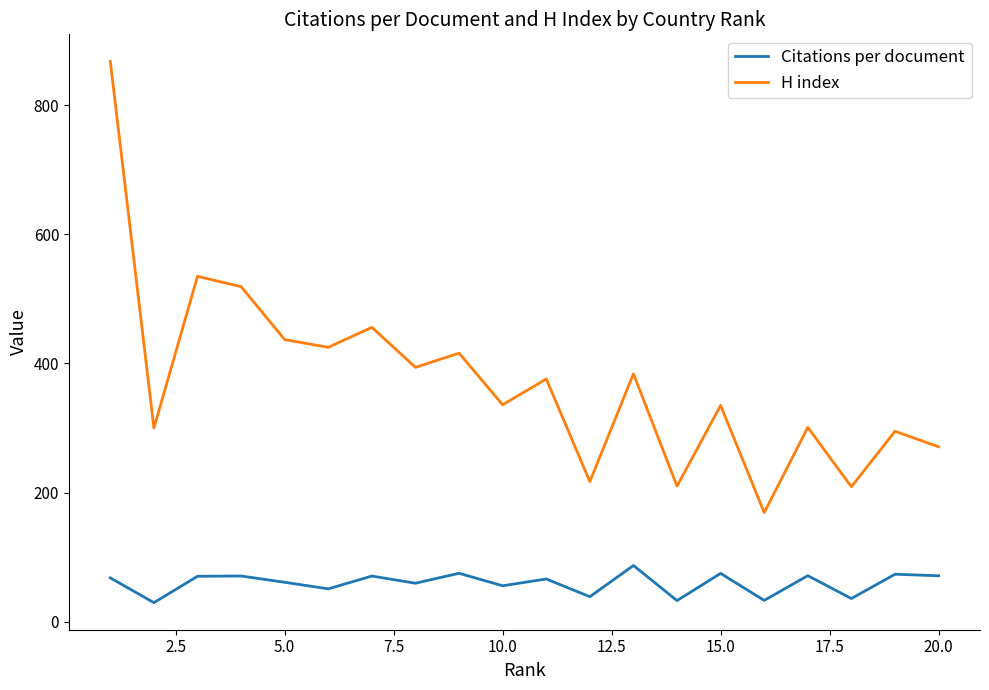

True or false: H index and Citations per document intersect in this chart.

False